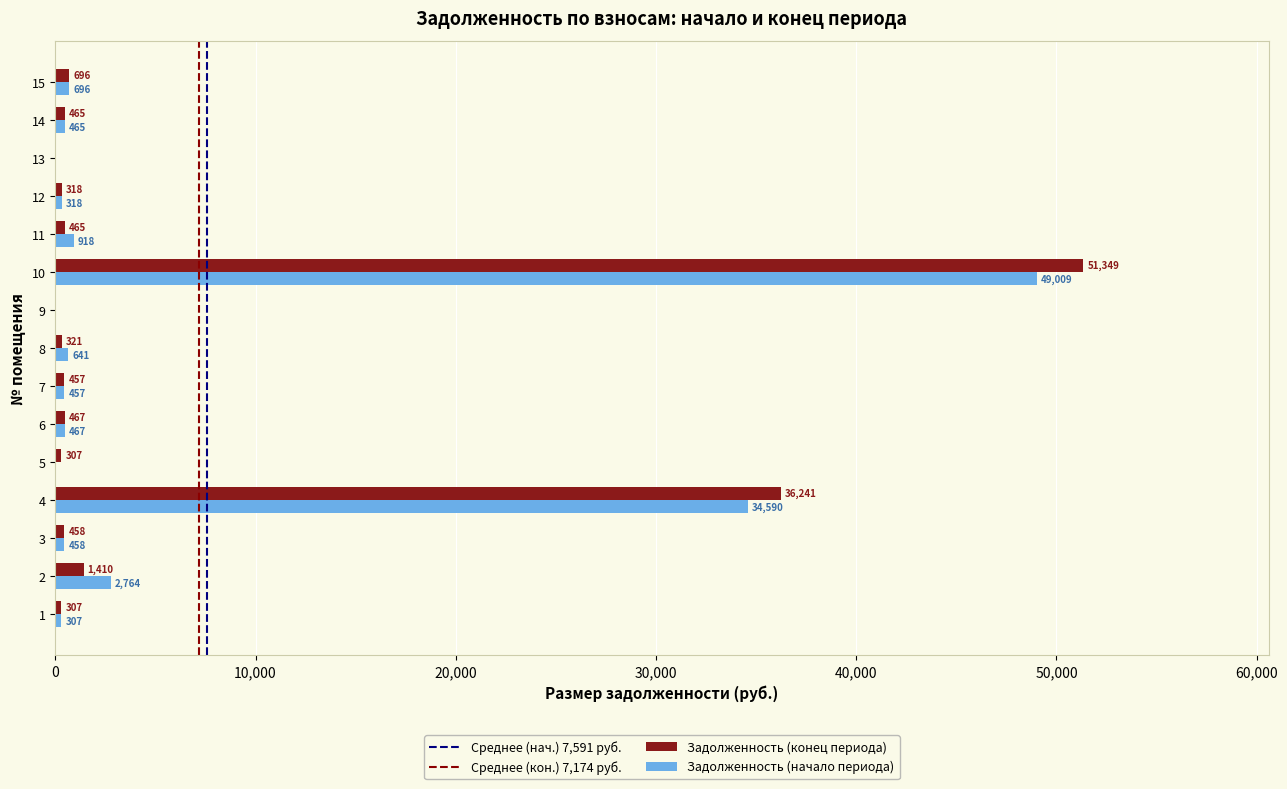

What value does the Задолженность (начало периода) series have at 6?

467.0